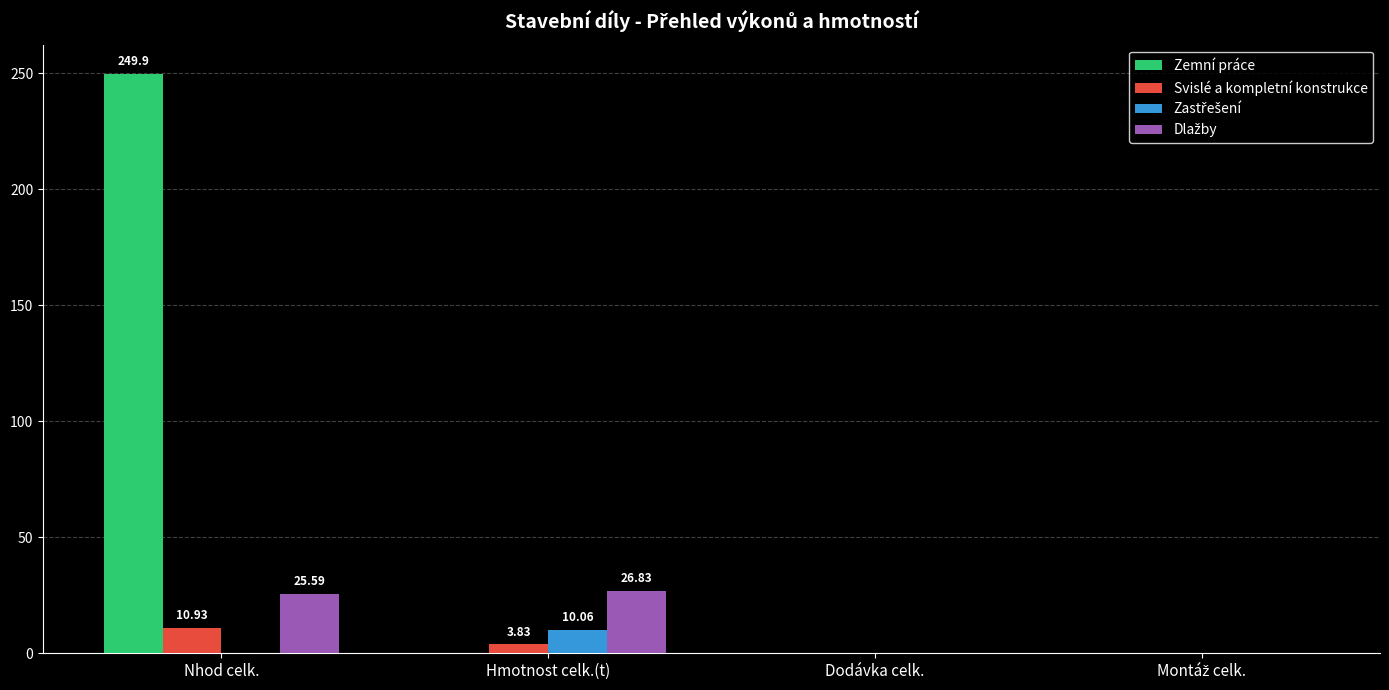

Which series changed the most between Nhod celk. and Dodávka celk.?

Zemní práce